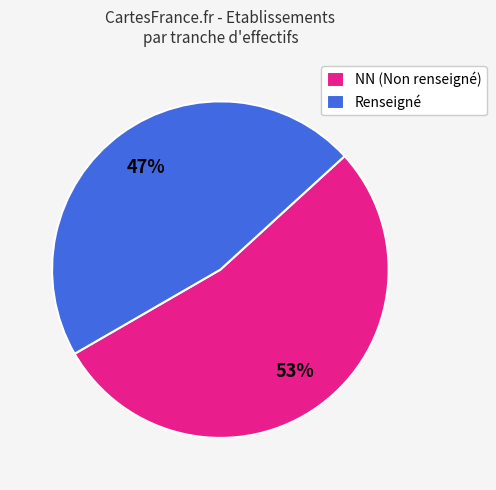

How many slices are in this pie chart?

2